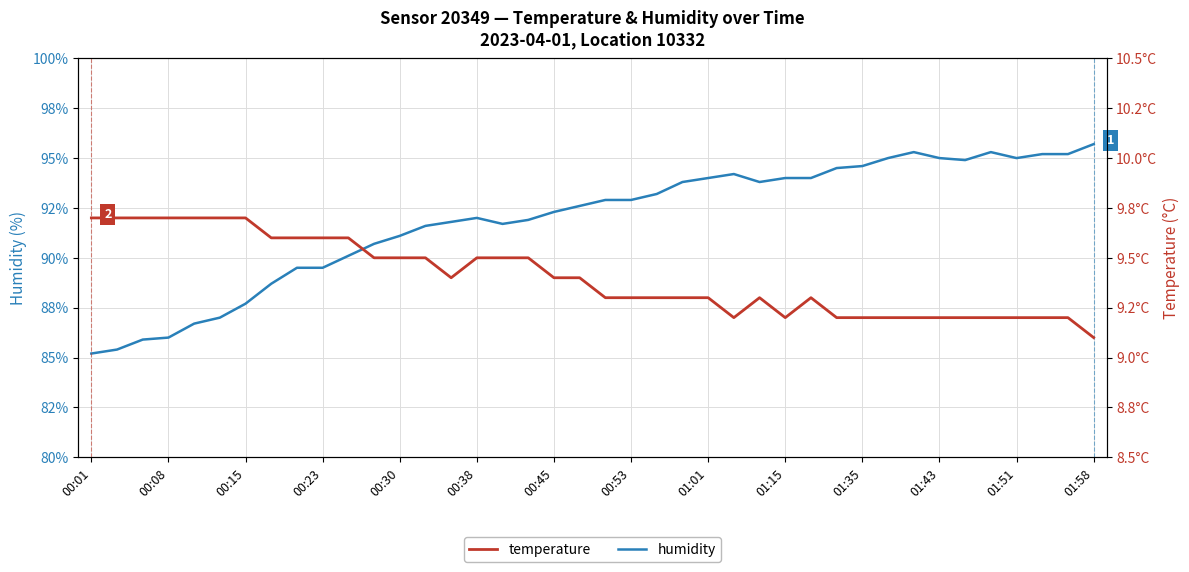

What is the difference between the second highest and second lowest values in the temperature series?

0.5